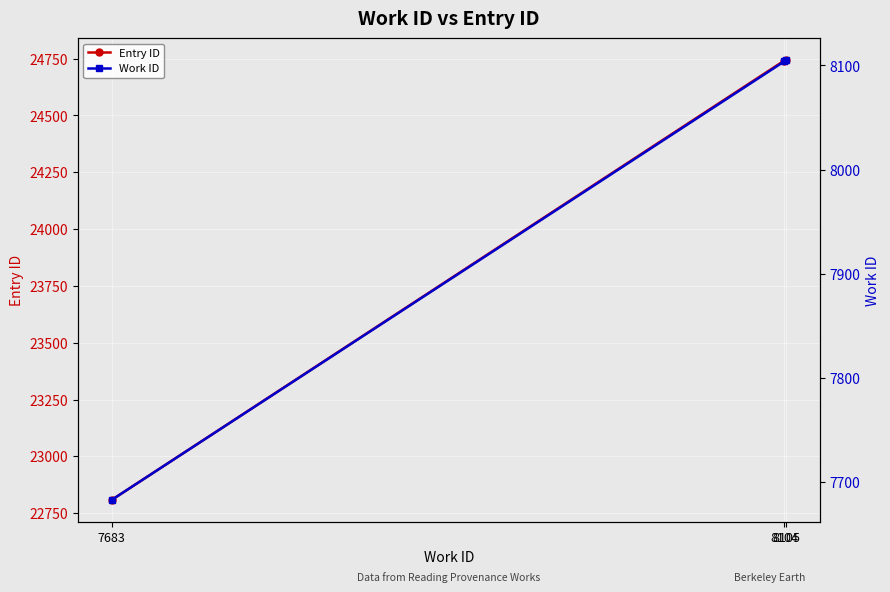

How many data points does each series have?

3